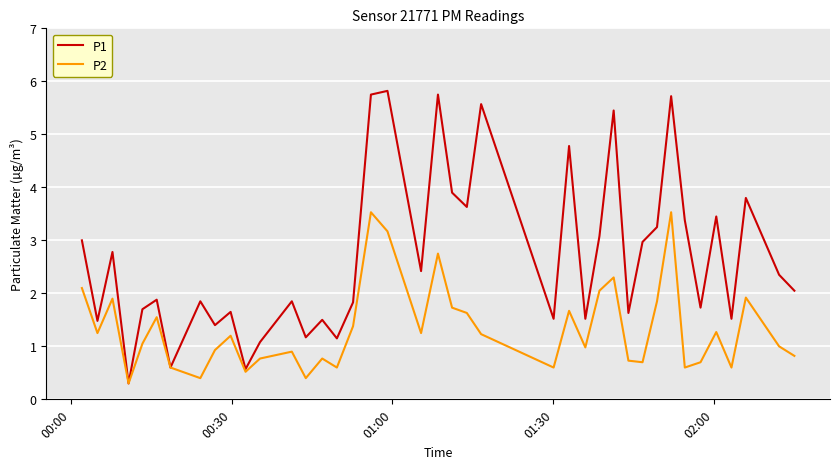

Which series has the largest total across all categories?

P1